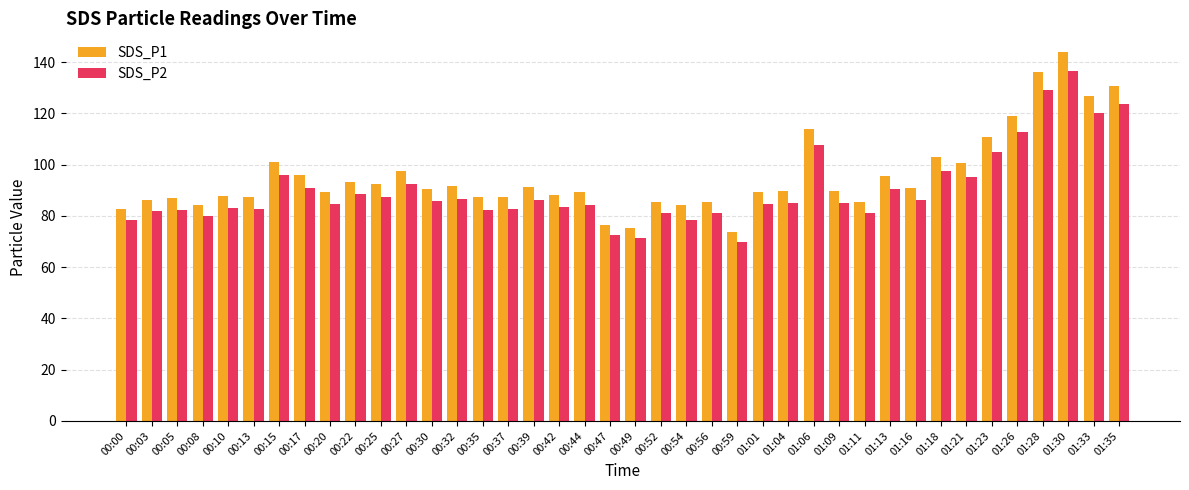

How many categories are shown in the chart?

40